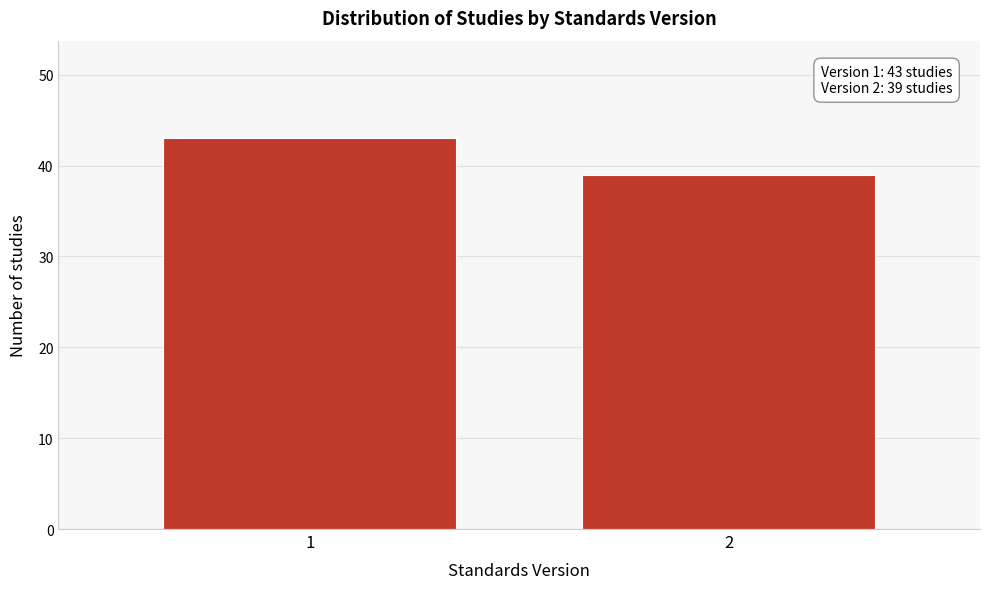

Reading right to left, transcribe all the data shown in this chart.

39	43